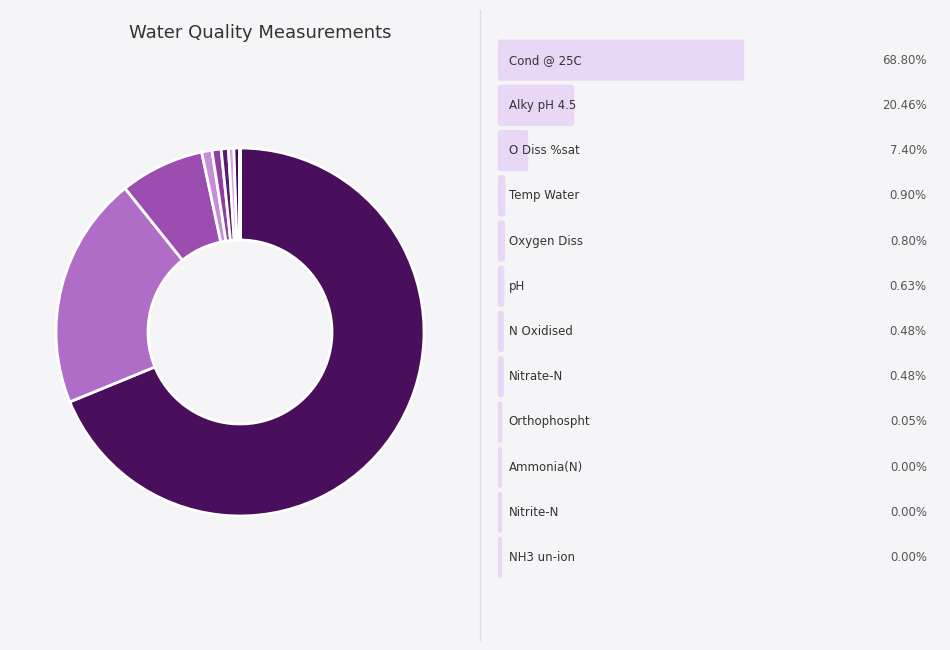

Which category accounts for the majority?

Cond @ 25C